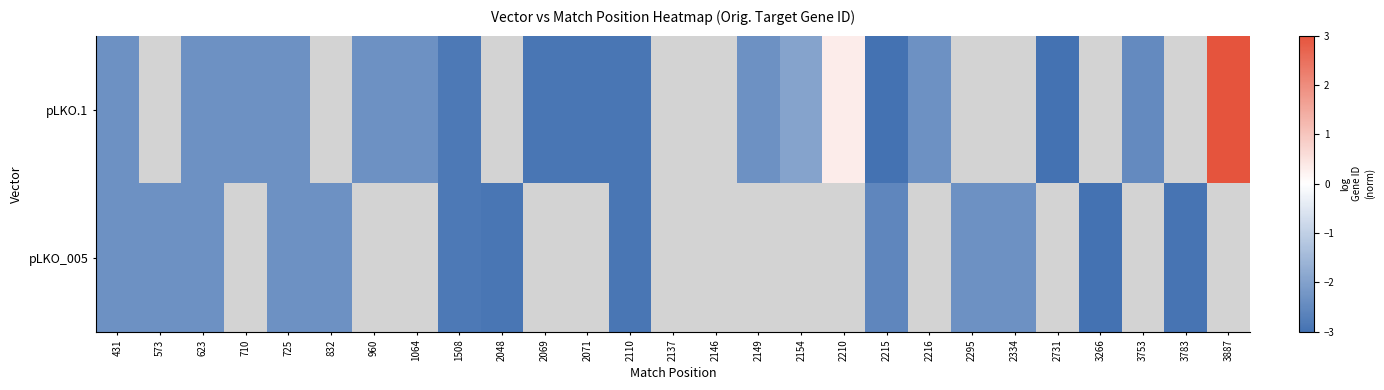

Which series has the largest range (max minus min)?

pLKO.1